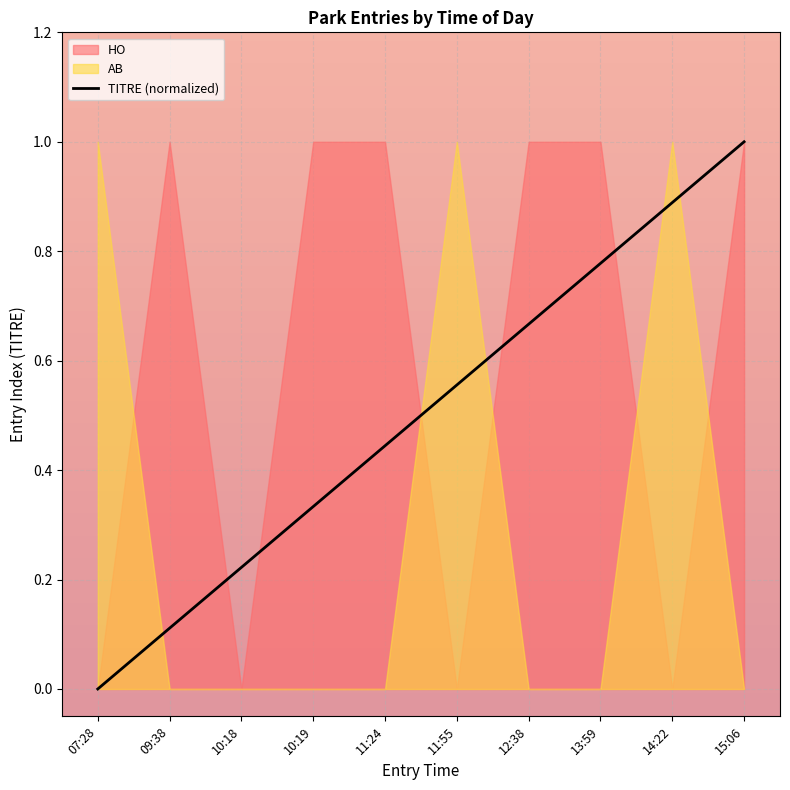

At which category does the chart reach its minimum across all series?

07:28